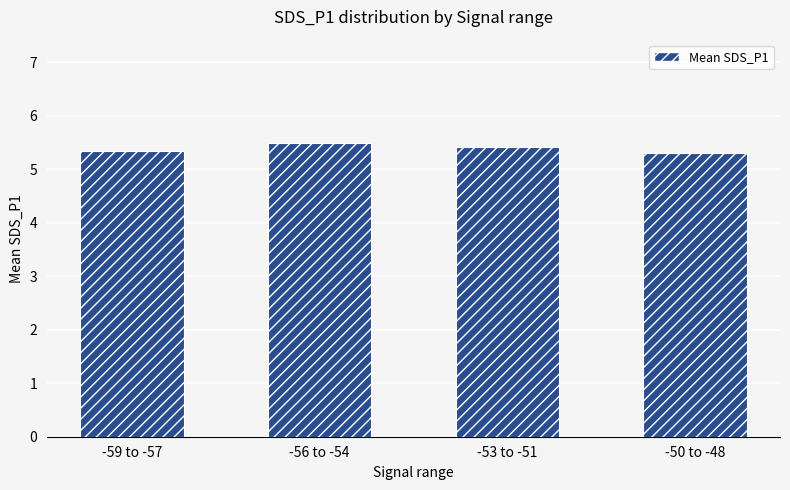

True or false: the data shows 5.4 at -53 to -51.

True